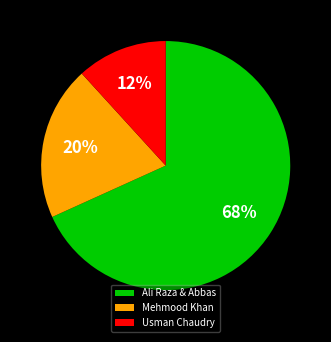

Approximately how many times larger is the value at Mehmood Khan compared to Ali Raza & Abbas?

0.3